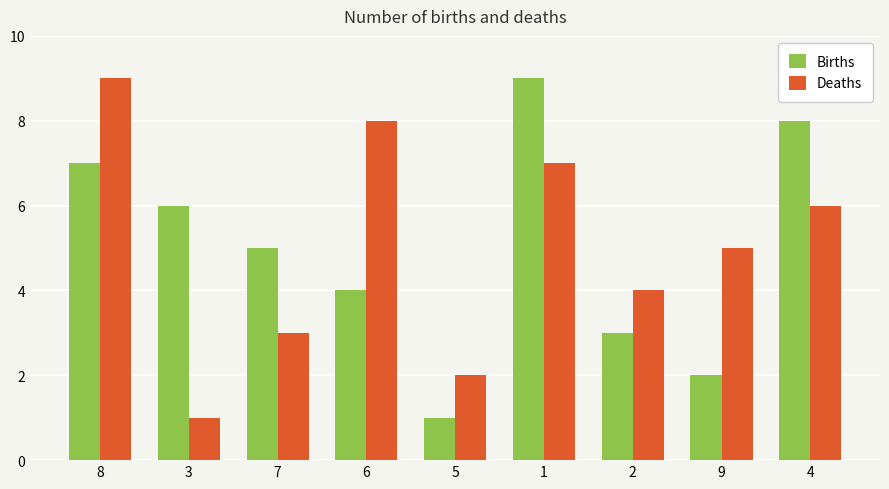

Is the value of Births at 6 greater than the value of Deaths at 1?

No